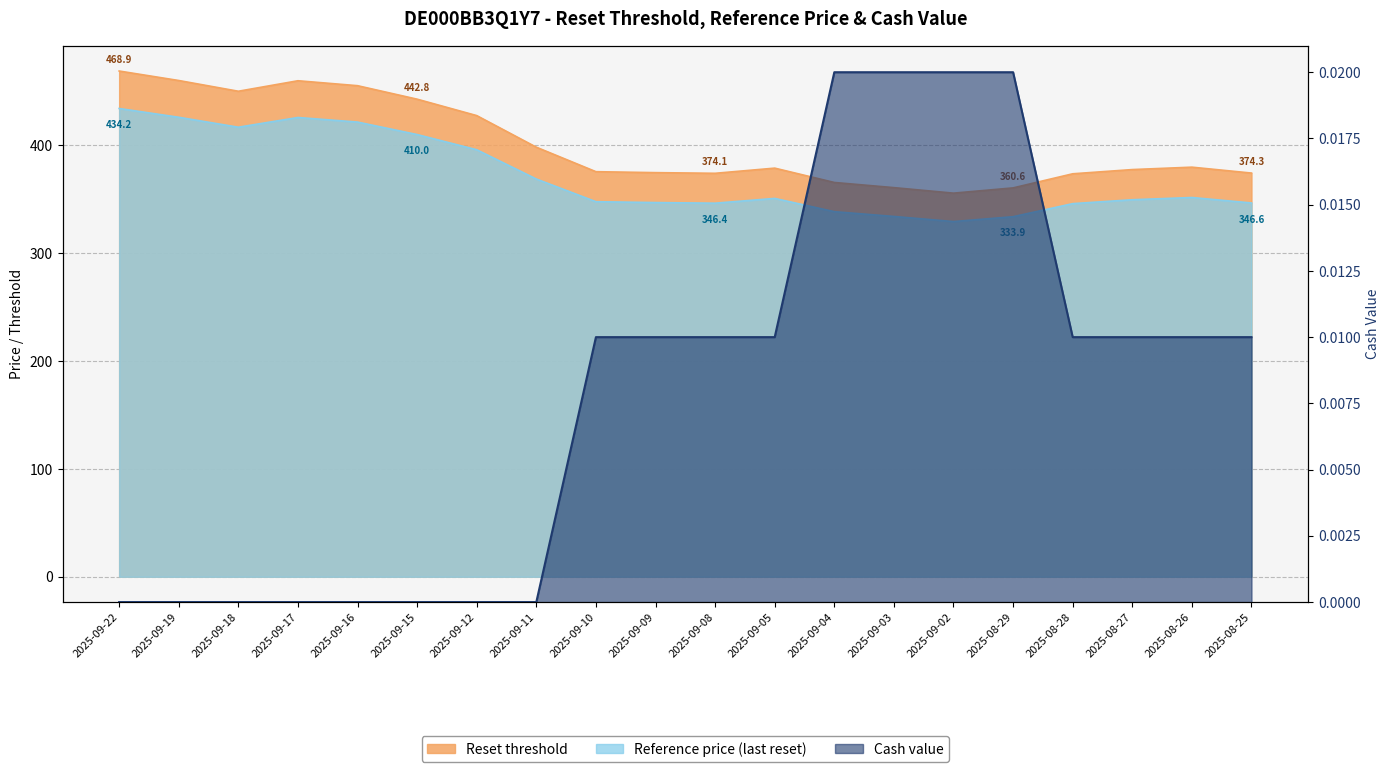

Is it true that Reference price equals 347.8 at 2025-09-10?

True